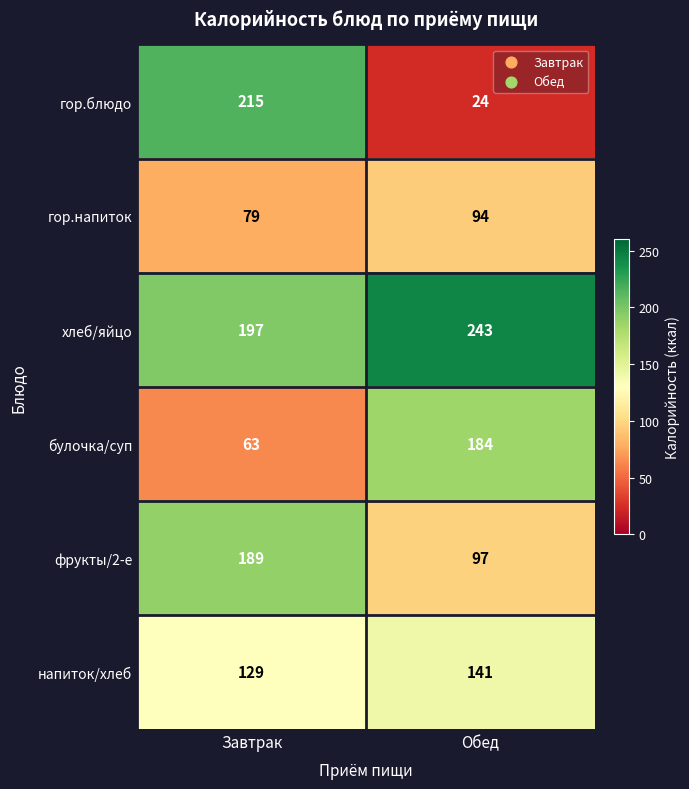

At which category is the sum across all series the highest?

Завтрак